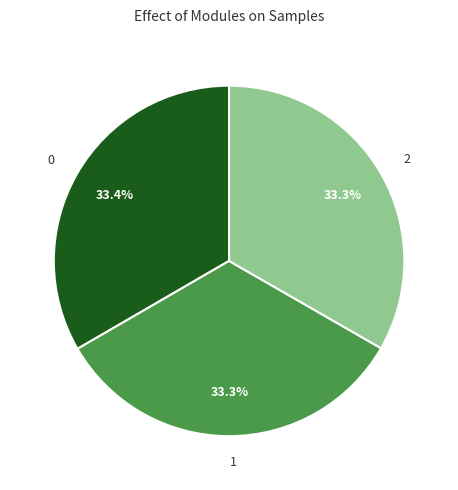

Is it true that 0 is 33% of the pie?

True